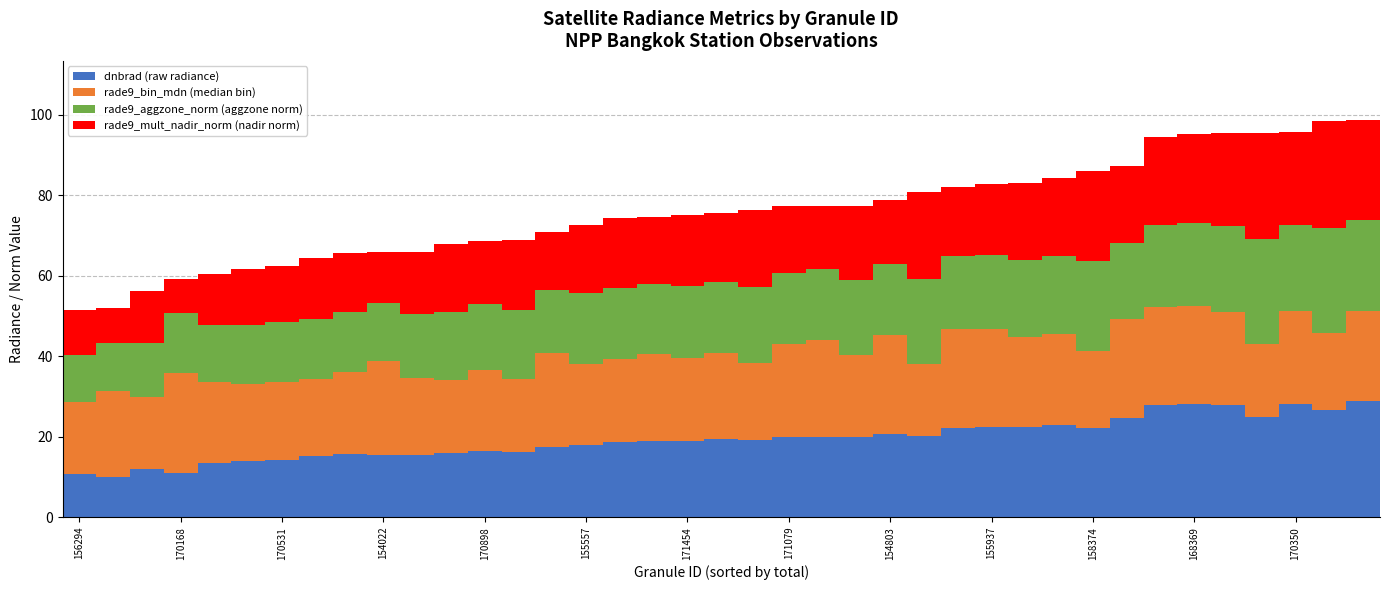

Are the bars grouped side by side (vs. stacked)?

No